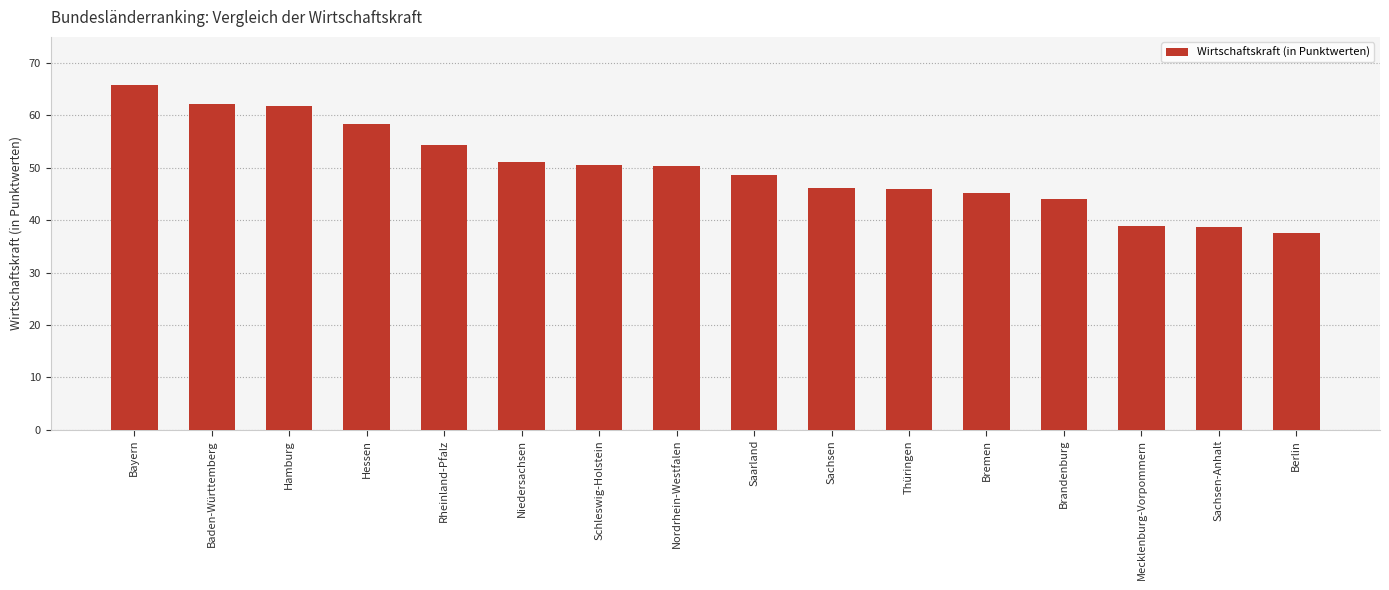

What is the change in value from Nordrhein-Westfalen to Berlin?

-12.8